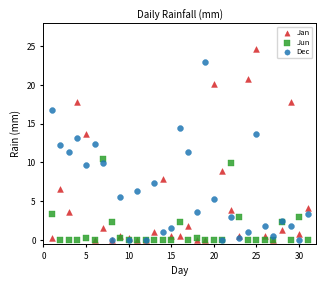

Which series contains the highest Y value?

Jan